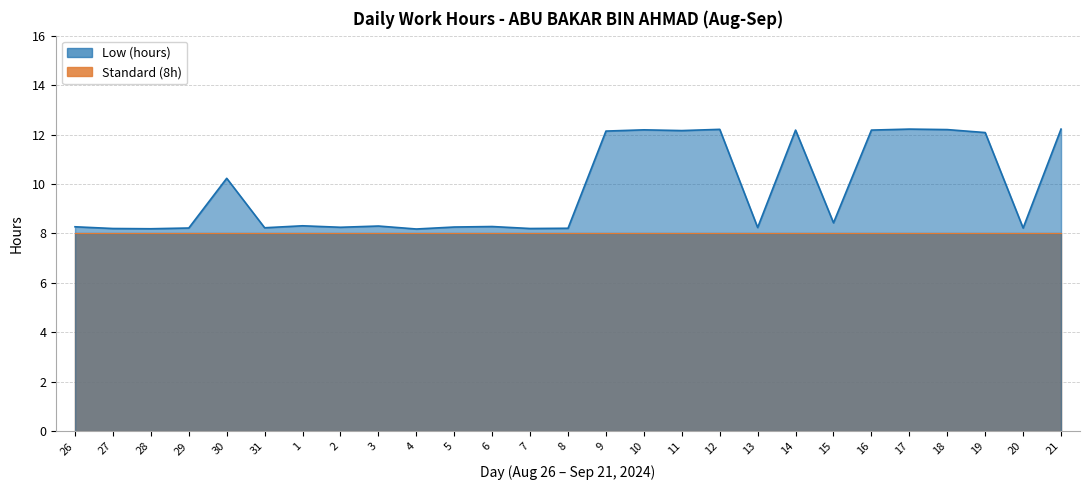

Which has a higher value, 31 or 13?

13